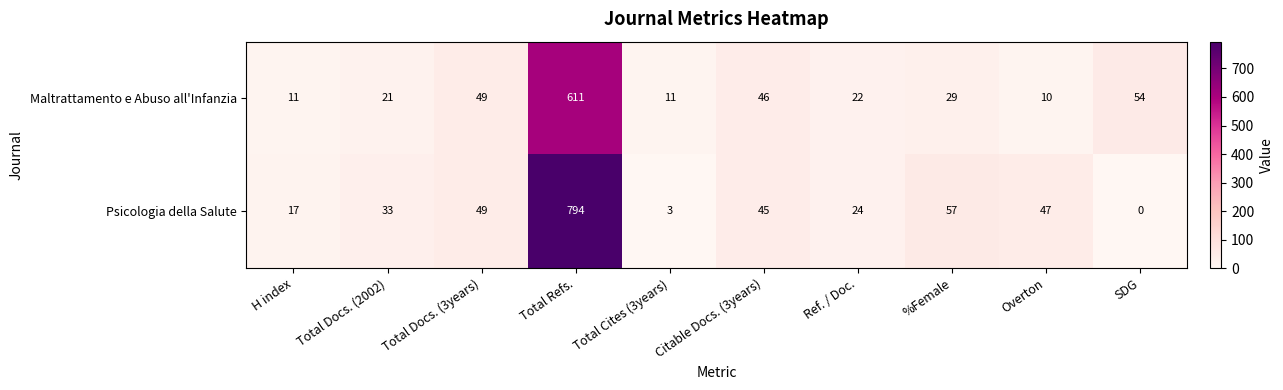

Where does the Psicologia della Salute series first go above 45?

Total Docs. (3years)